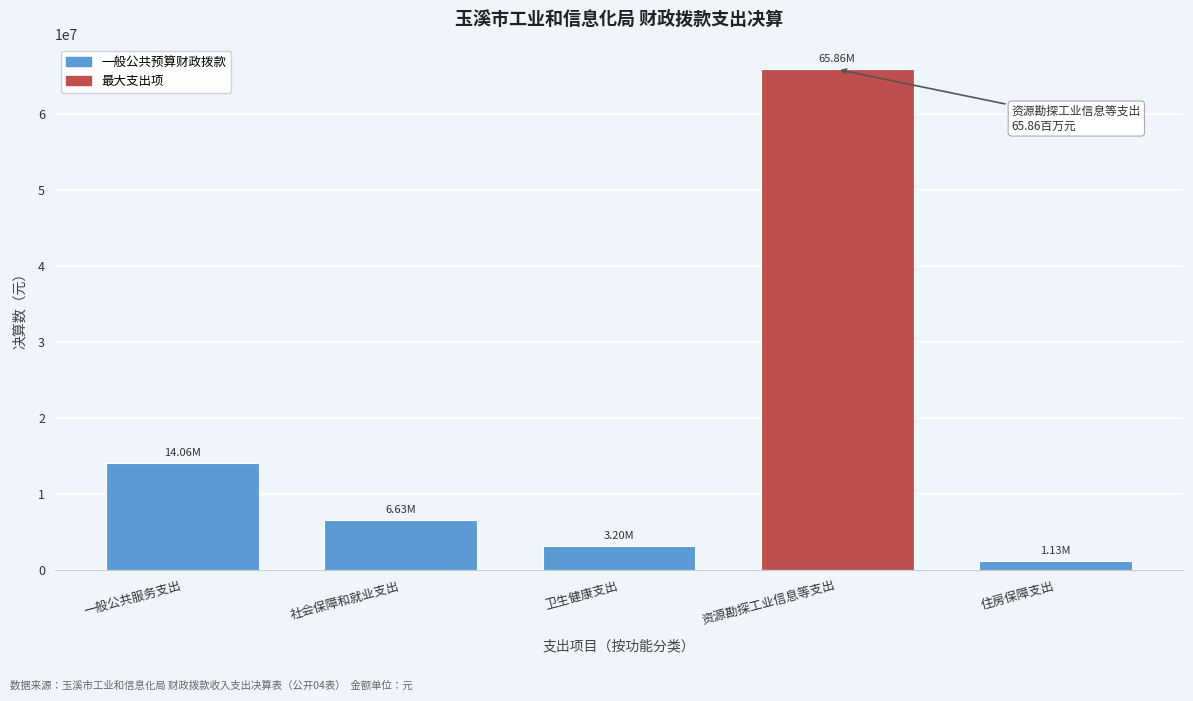

What is the label of the 3rd bar from the left?

卫生健康支出